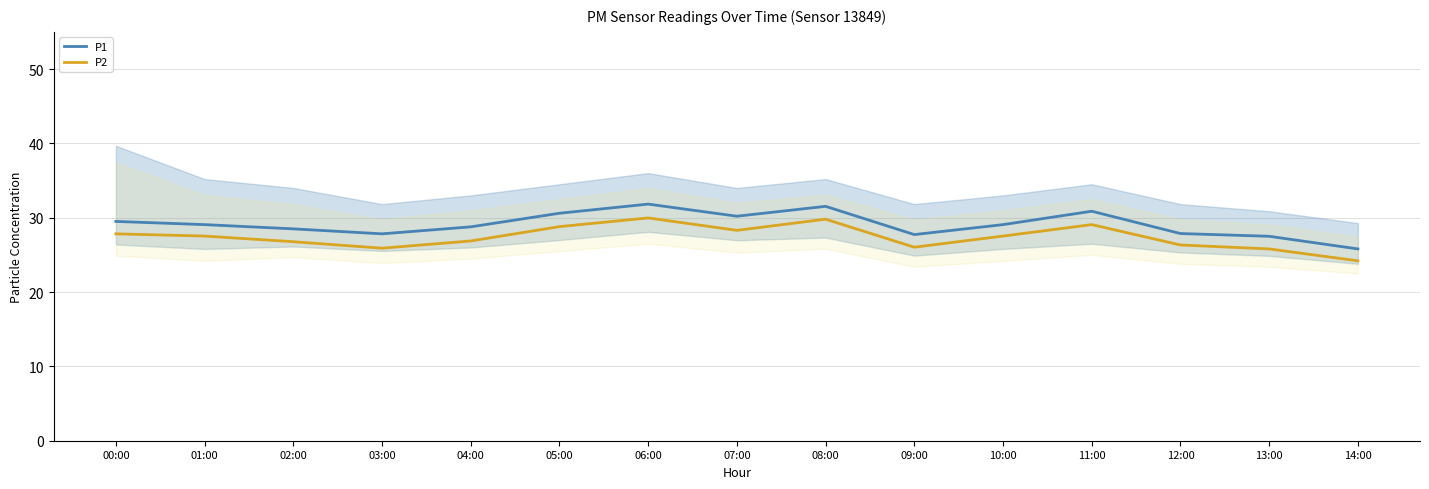

Which series has the largest total across all categories?

P1